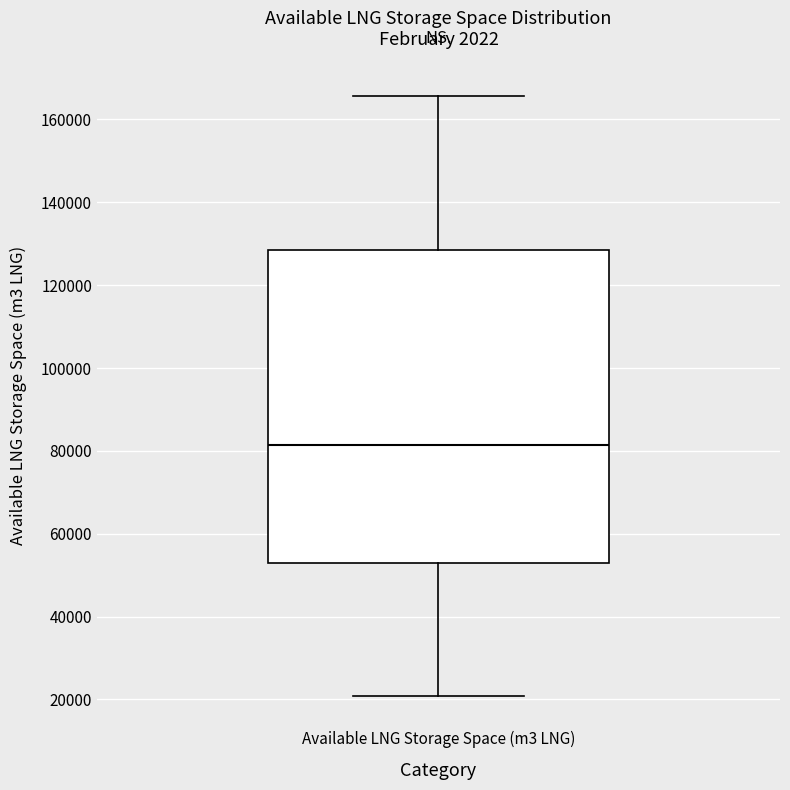

Transcribe this box plot: give where the median line is, the range the box spans, and where the two whiskers end, as read against the y-axis. The values are not printed on the chart, so give them approximately, as read against the axis.

median 82000, box 52000 to 128000, whiskers 20000 to 166000